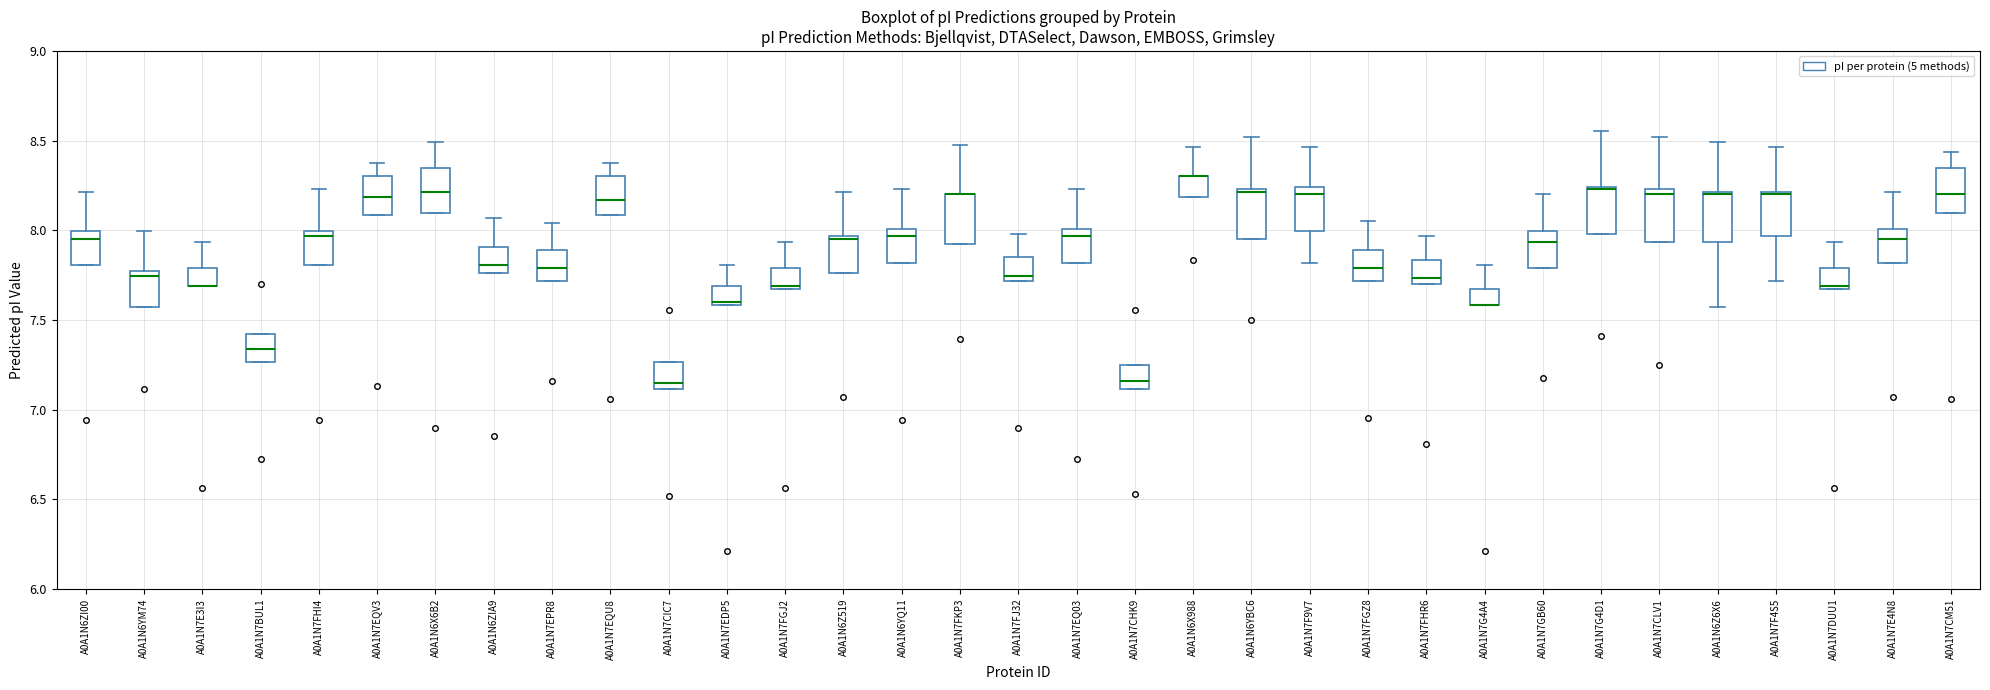

Where does the median line of the box for A0A1N7FHI4 sit on the y-axis? The values are not printed on the chart, so give them approximately, as read against the axis.

7.95